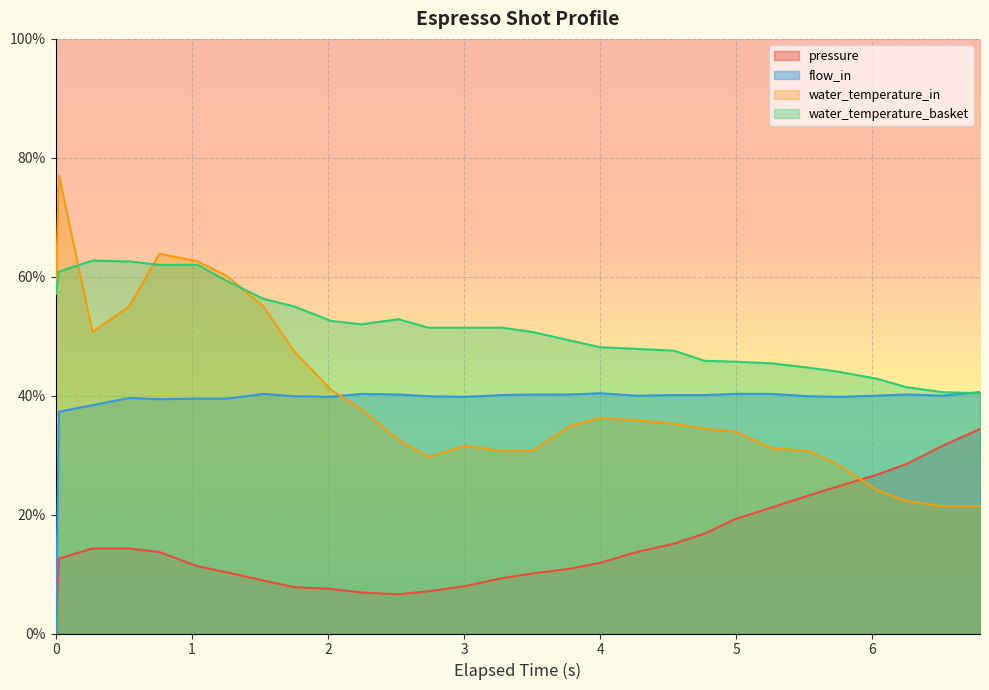

What is the total value across all series at 2.245?

1.4